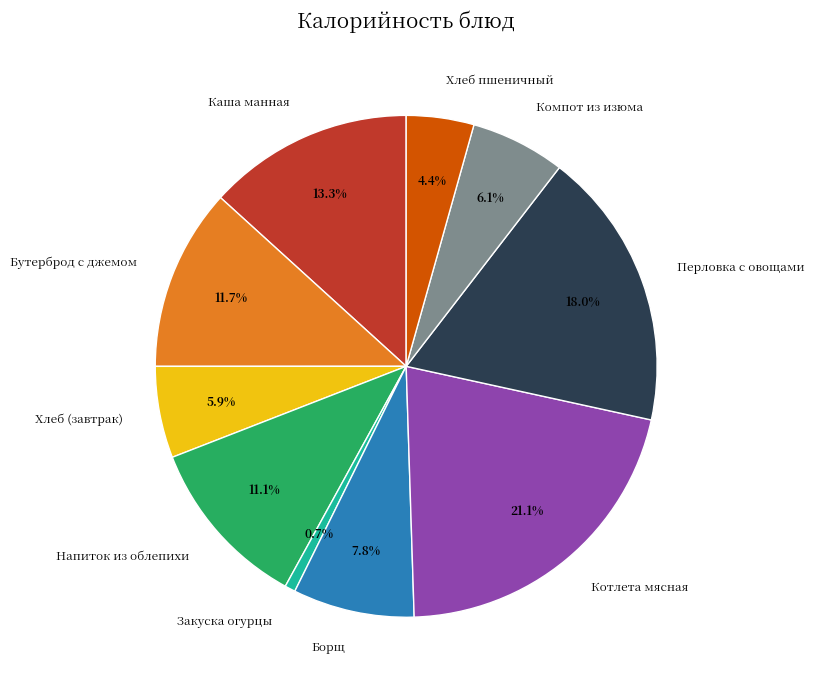

Is it true that Компот из изюма is 6% of the pie?

True